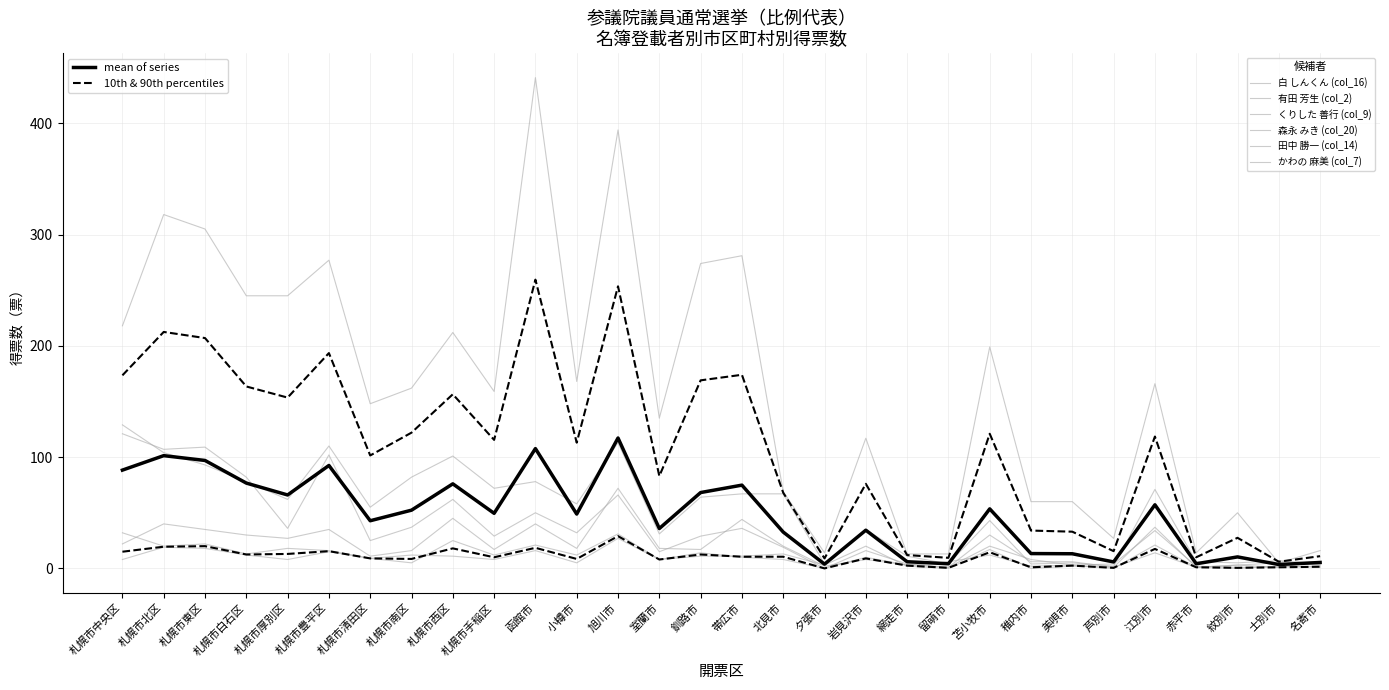

True or false: 有田 芳生 (col_2) and 田中 勝一 (col_14) intersect in this chart.

False